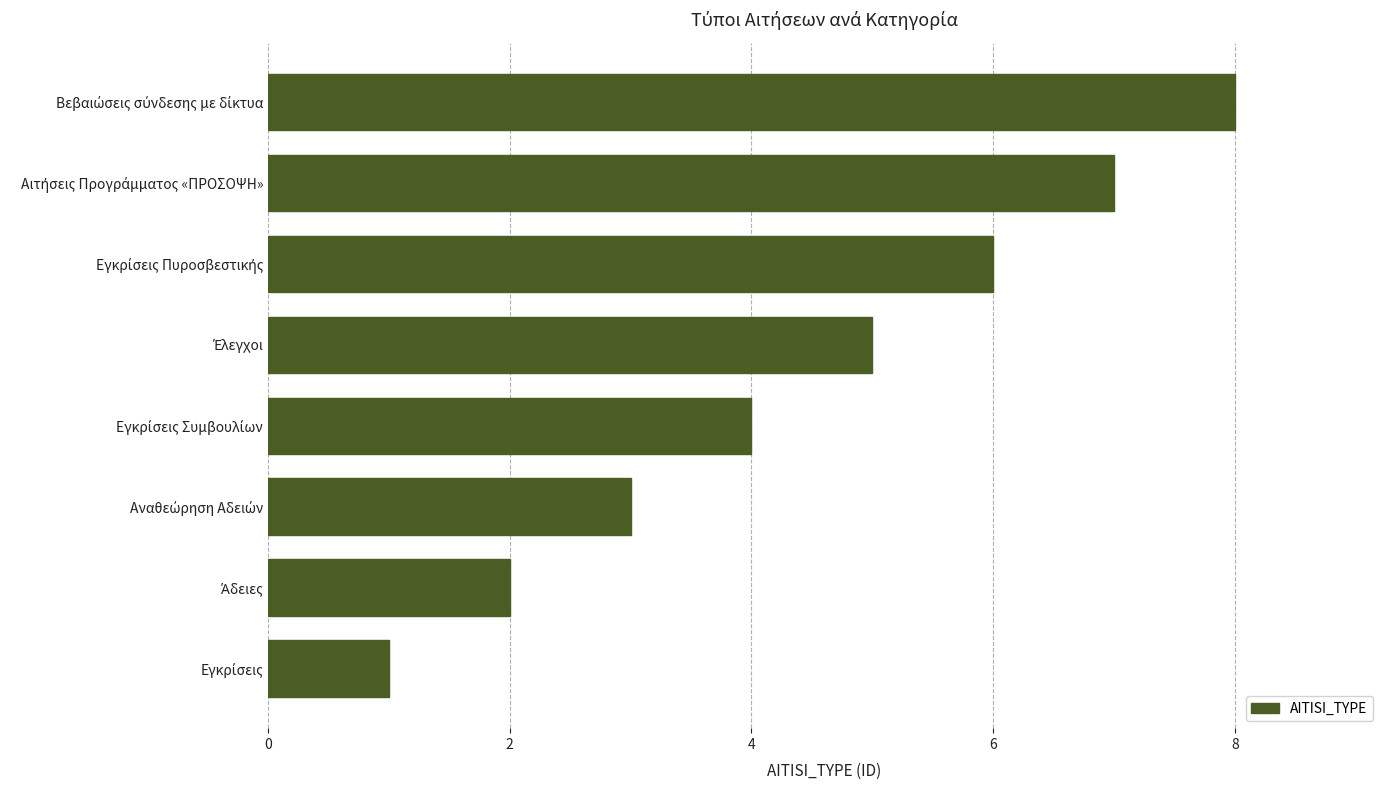

What is the greatest value displayed?

8